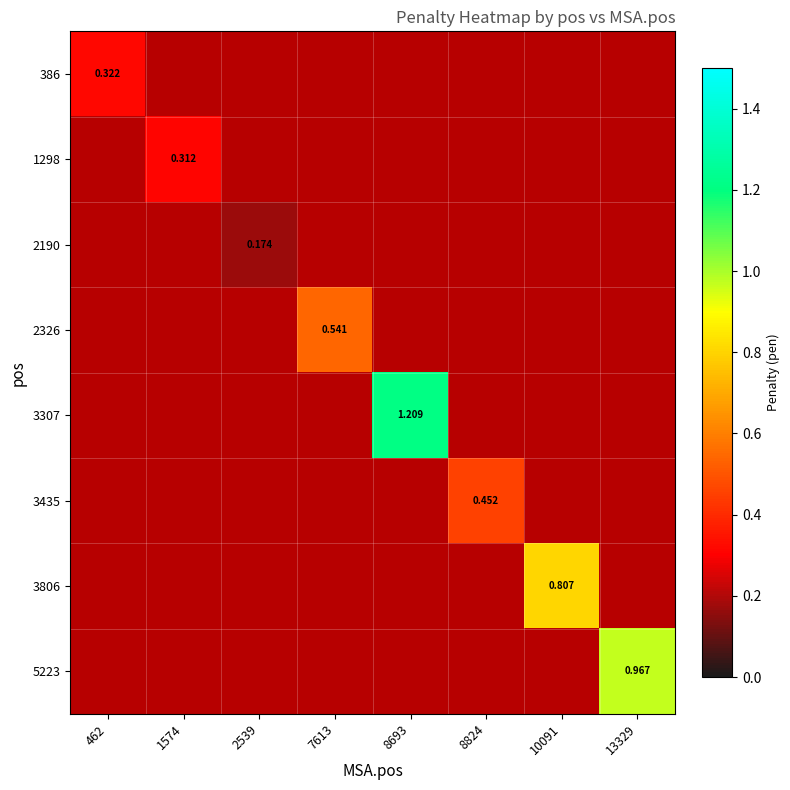

The value of 2190 at 8824 is 0.0. True or false?

True